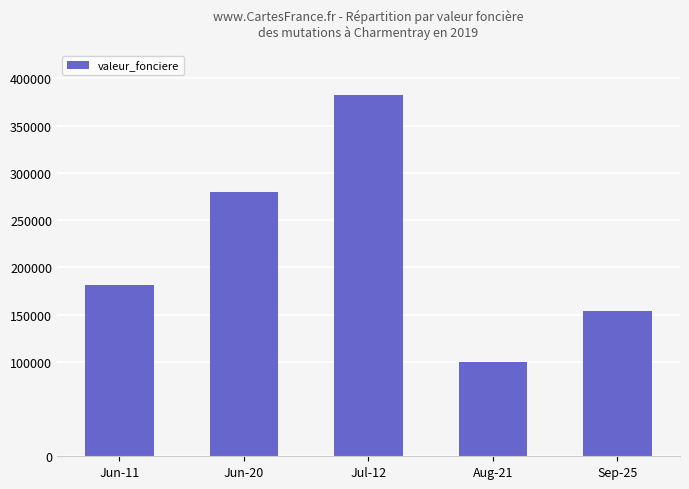

How many categories are shown in the chart?

5